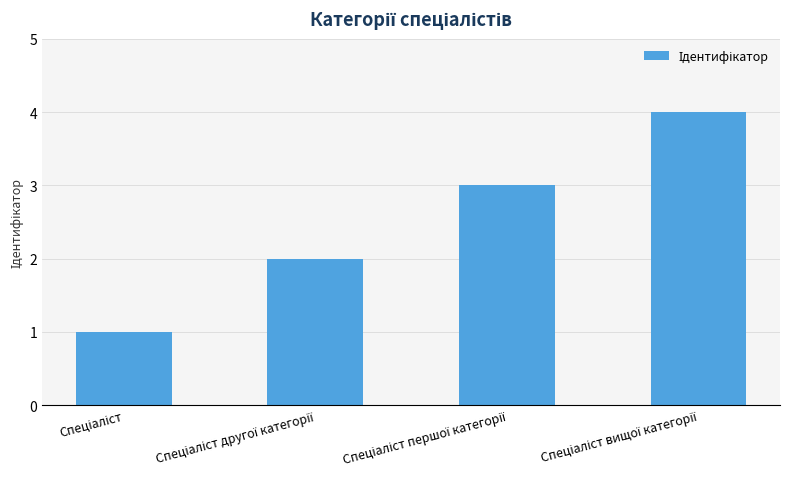

How many data points are less than 3?

2